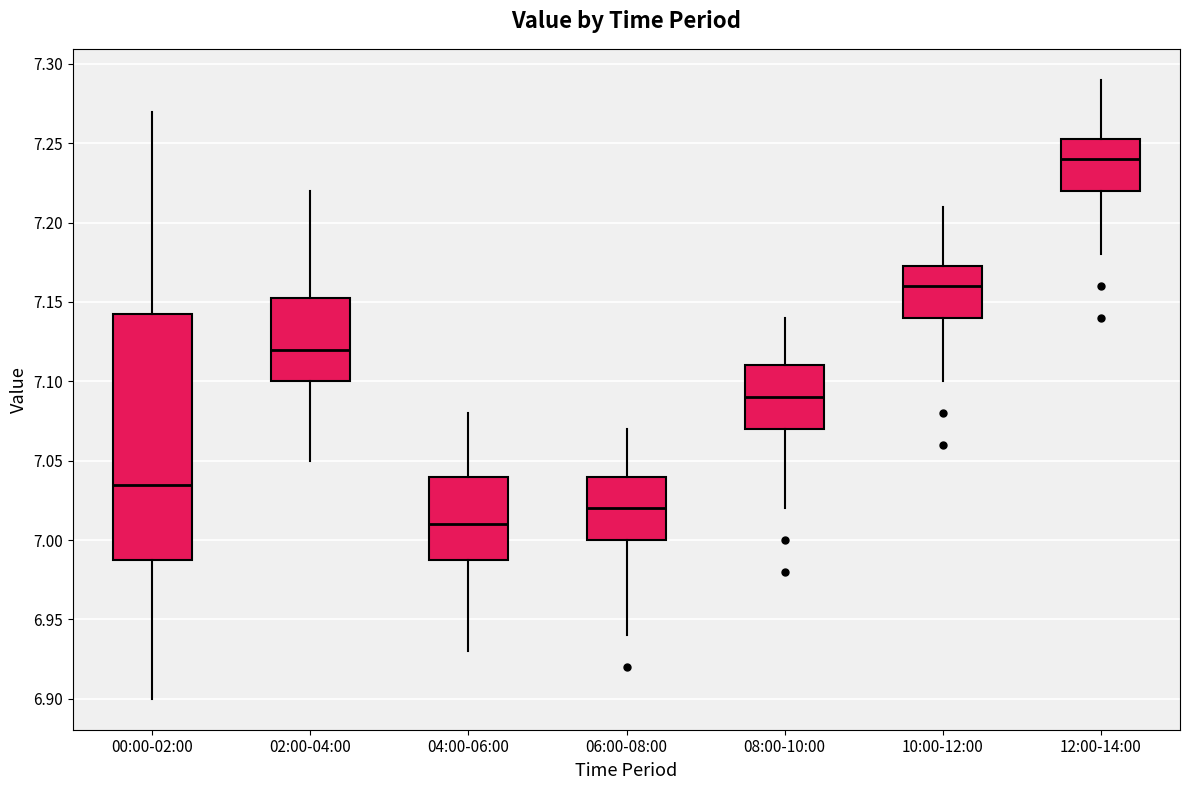

Which box is the tallest, from its lower edge to its upper edge?

00:00-02:00